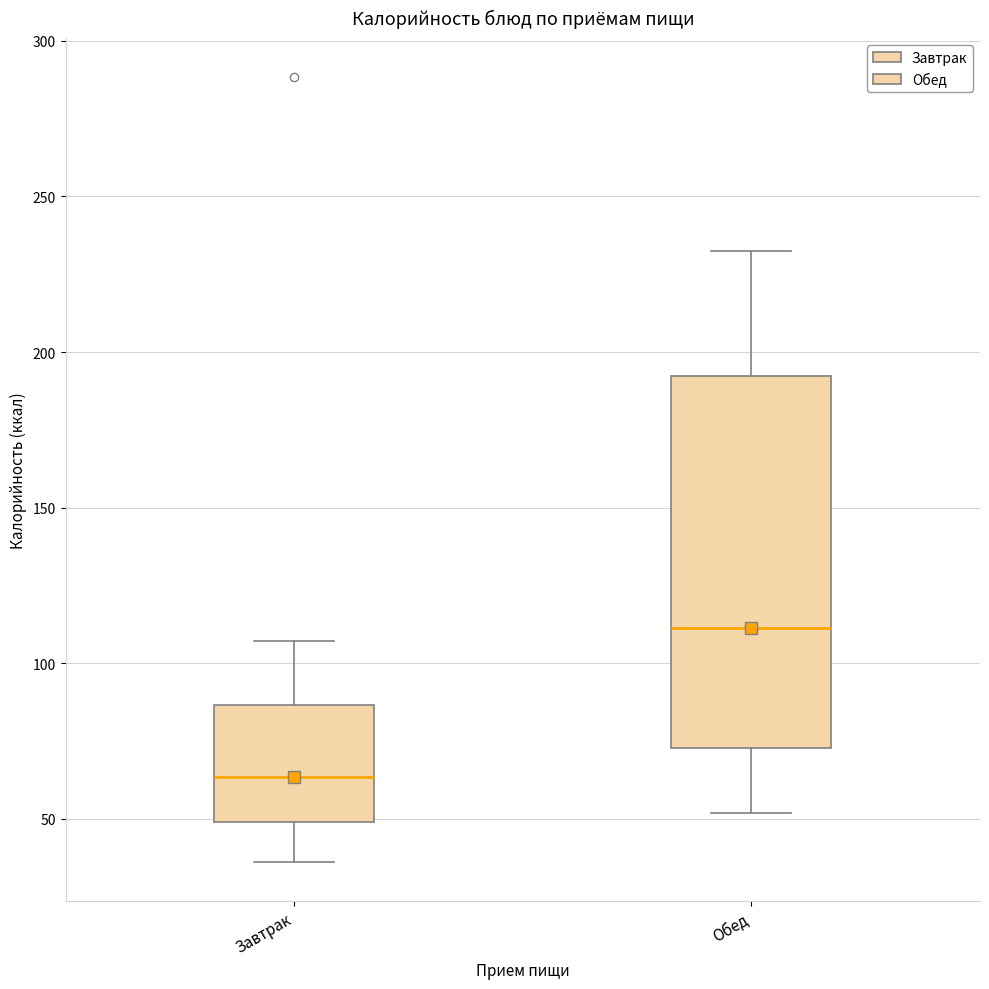

Which box is the tallest, from its lower edge to its upper edge?

Обед